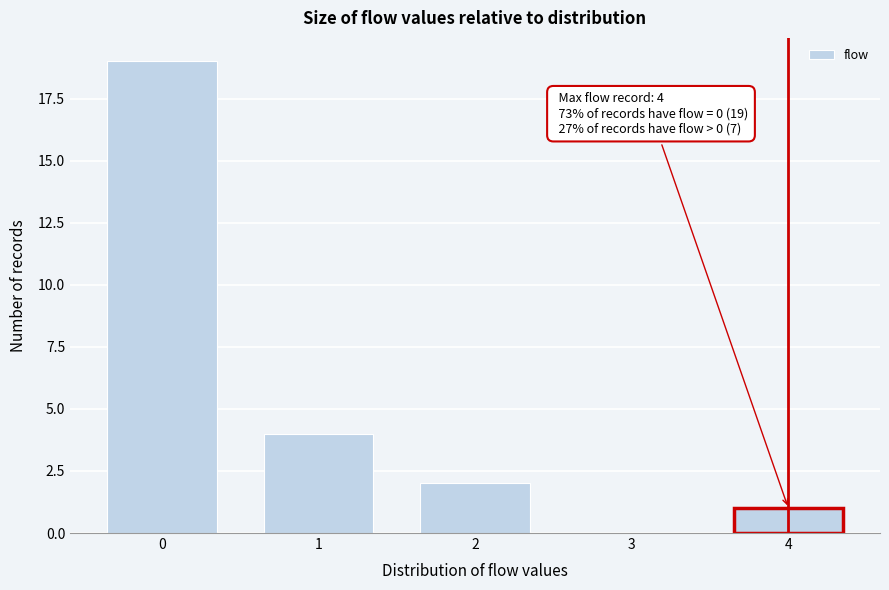

Reading left to right, transcribe all the data shown in this chart.

0=19	1=4	2=2	3=0	4=1